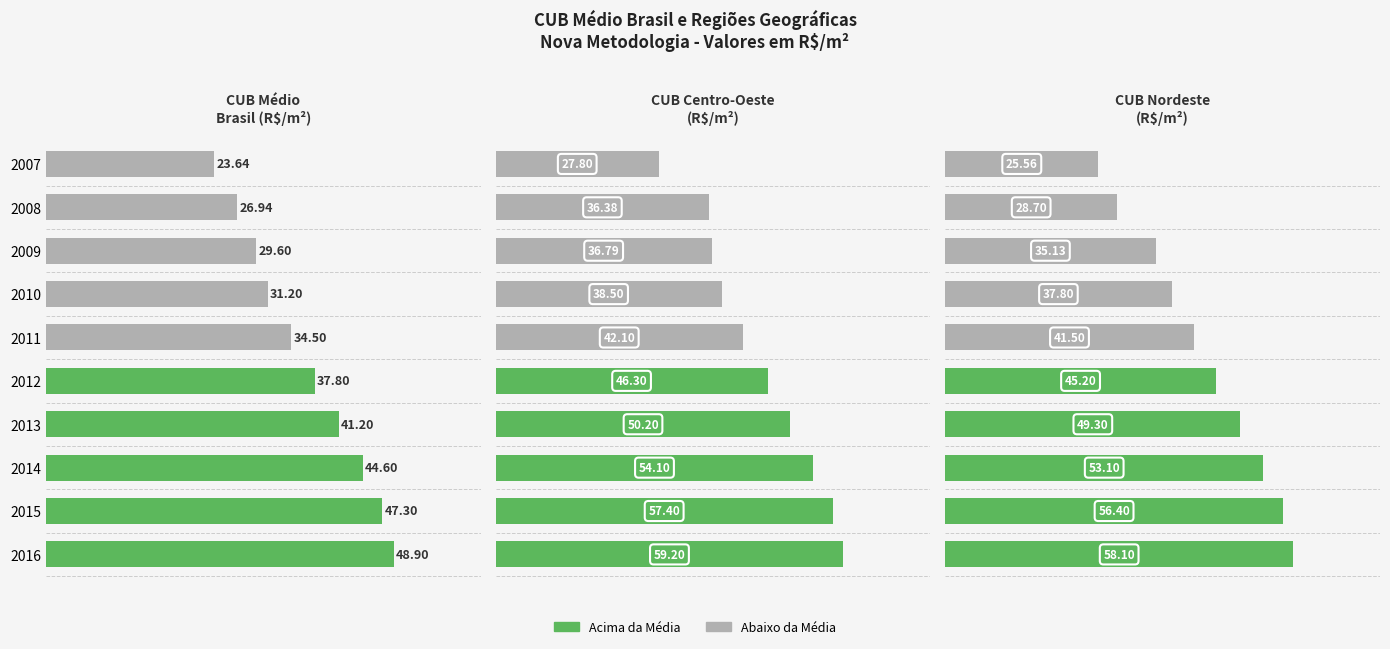

Which series has the largest total across all categories?

Centro-Oeste